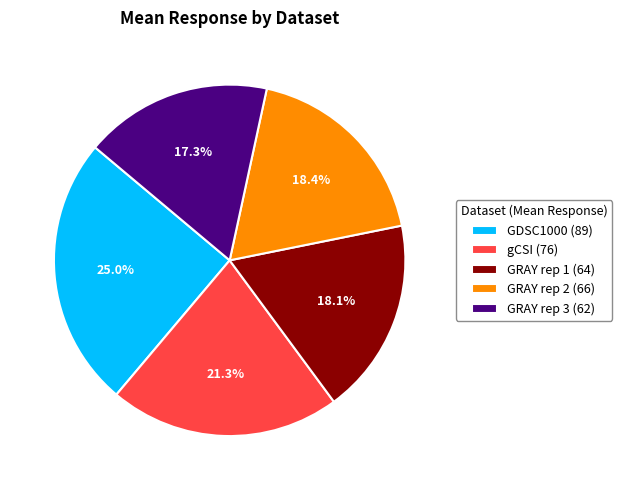

What is the largest slice in the pie chart?

GDSC1000 (89)